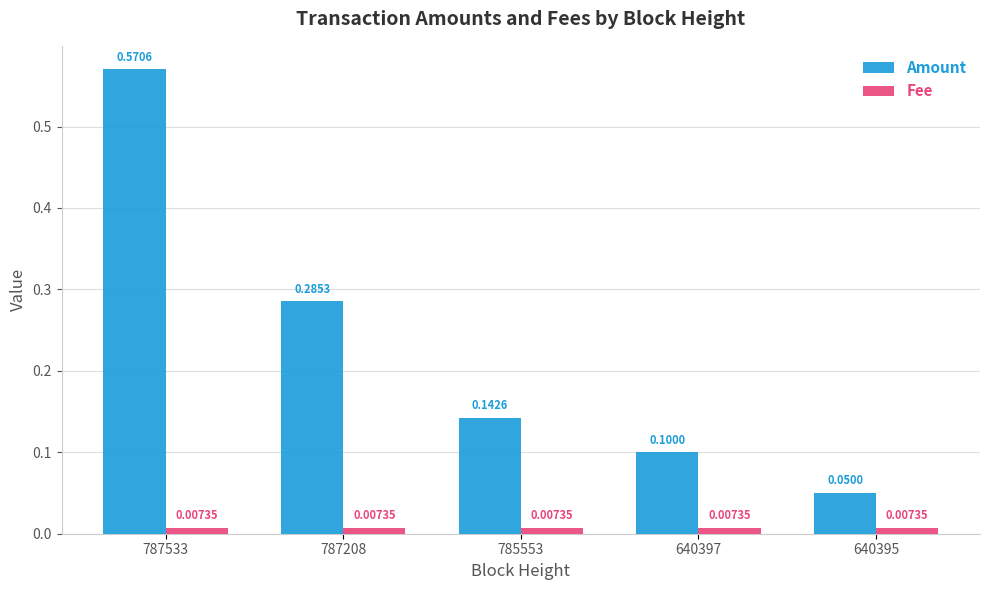

List the labels in order of Amount value, largest first.

787533, 787208, 785553, 640397, 640395